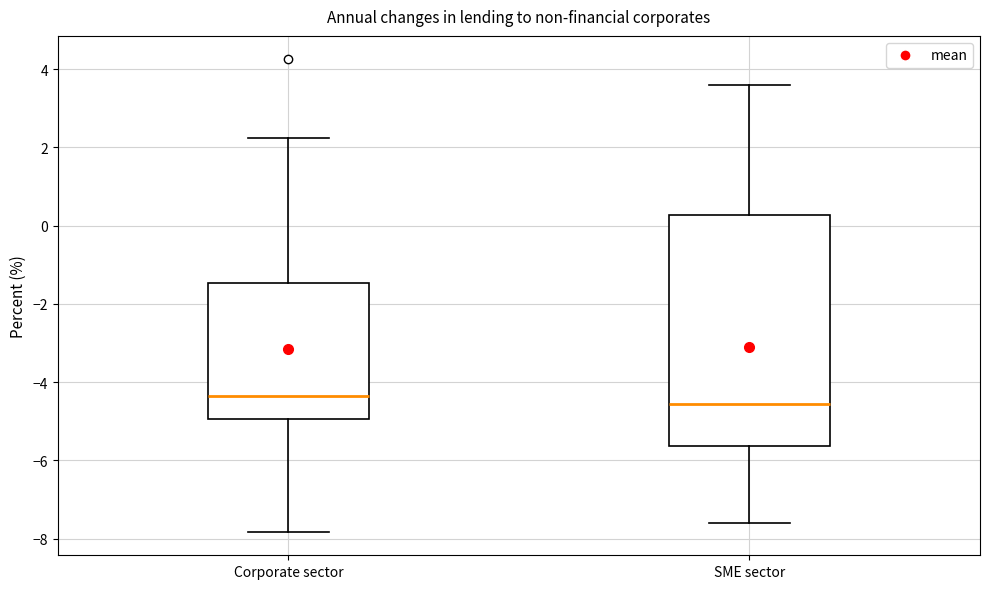

Which box's median line is the highest?

Corporate sector